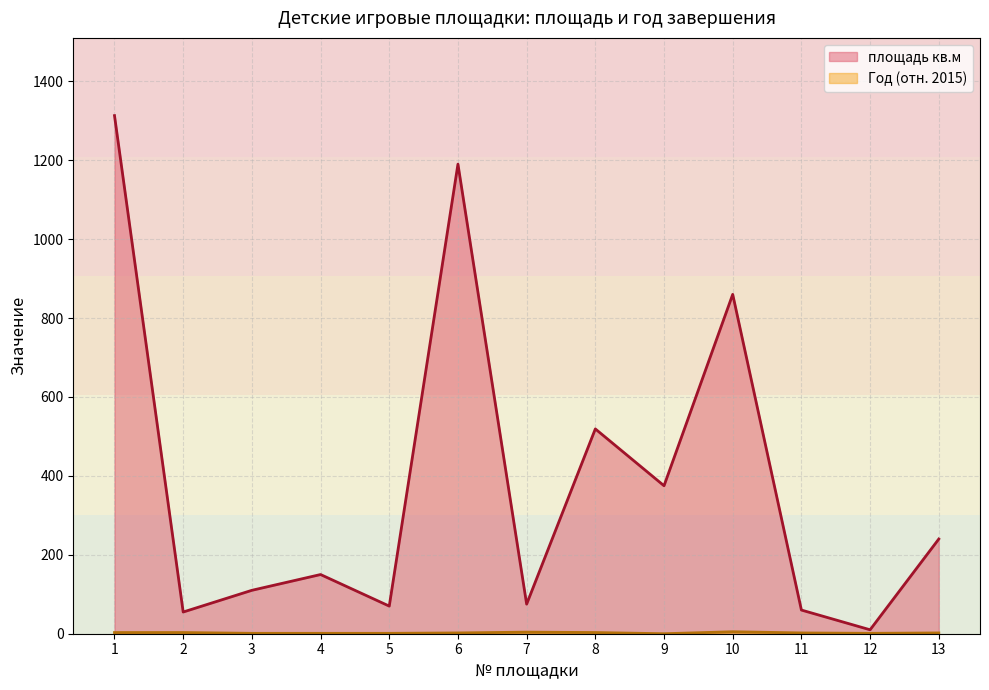

What is the sum of all площадь кв.м values?

5027